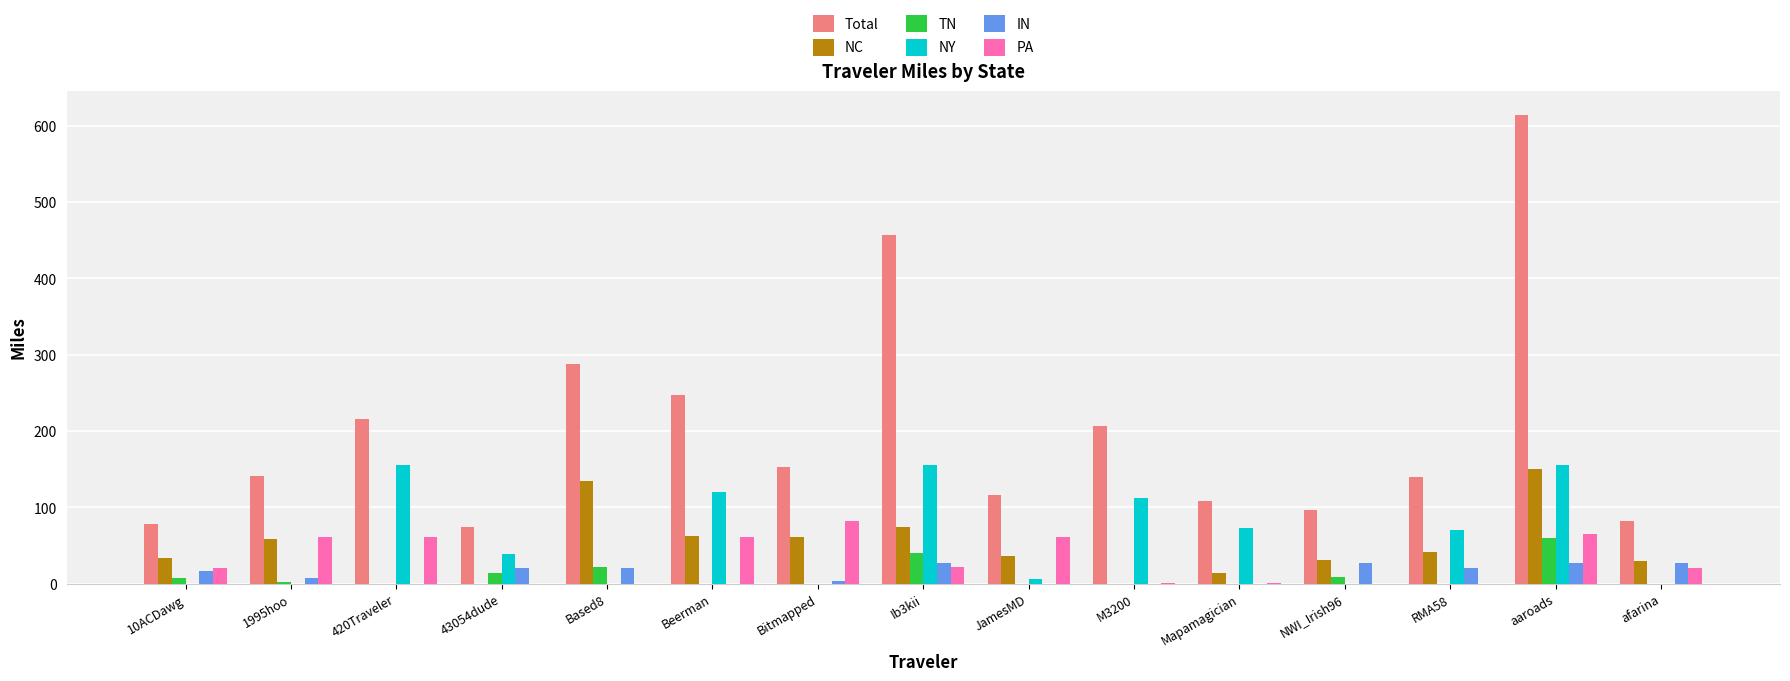

What is the maximum value for TN?

59.7